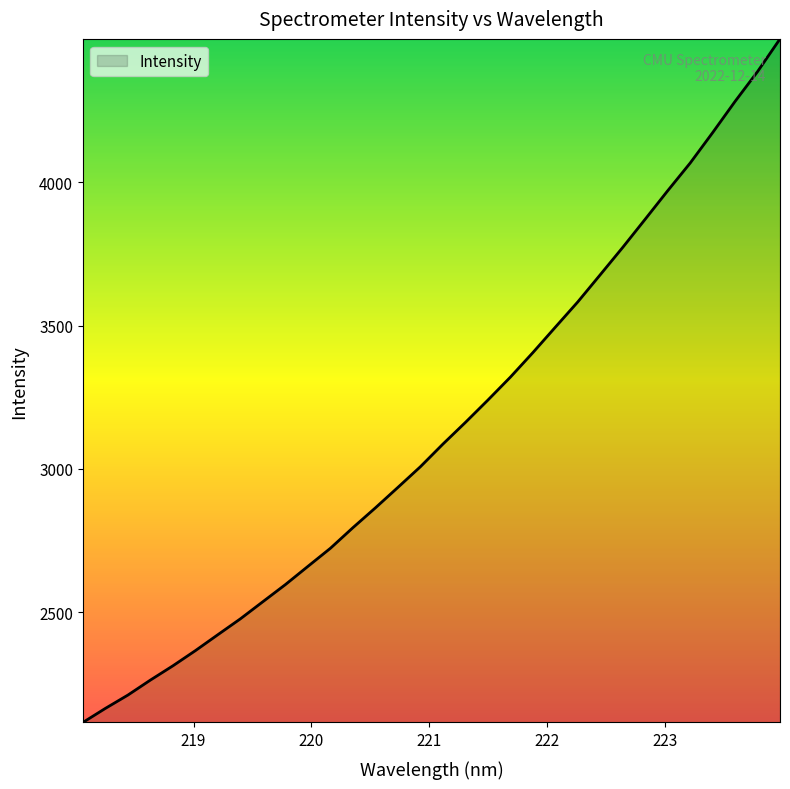

Reading right to left, list all the values displayed in this chart.

4499.7	4385.6	4281.7	4172.7	4066.6	3970.1	3870.9	3772.6	3677.3	3582.5	3494.2	3405.5	3320.0	3240.0	3162.1	3086.6	3007.7	2935.7	2864.4	2795.2	2723.4	2660.3	2596.8	2537.2	2477.4	2422.1	2366.4	2313.4	2263.6	2211.3	2164.9	2115.8